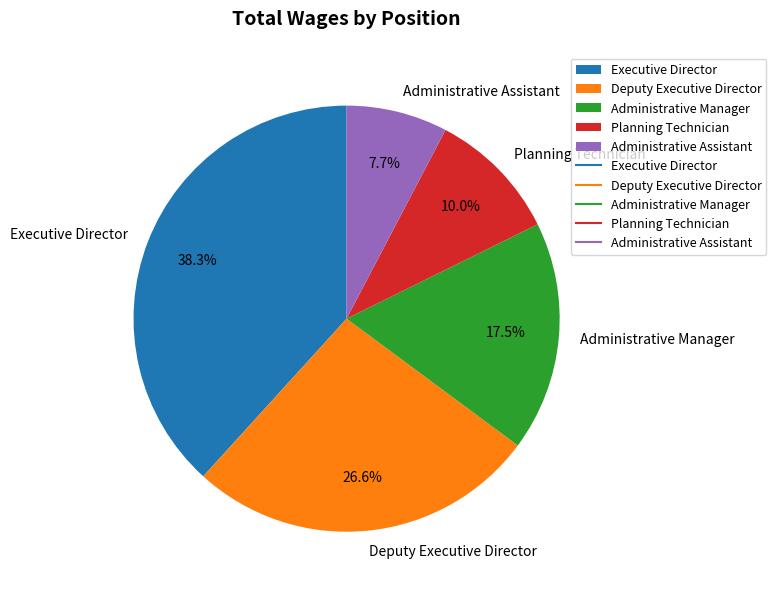

The Deputy Executive Director slice represents 15% of the pie. True or false?

False